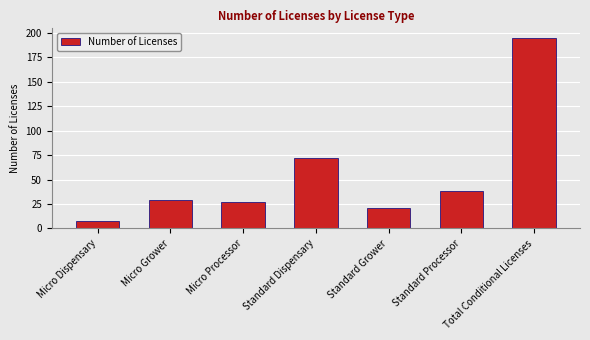

True or false: the data shows 19 at Micro Processor.

False